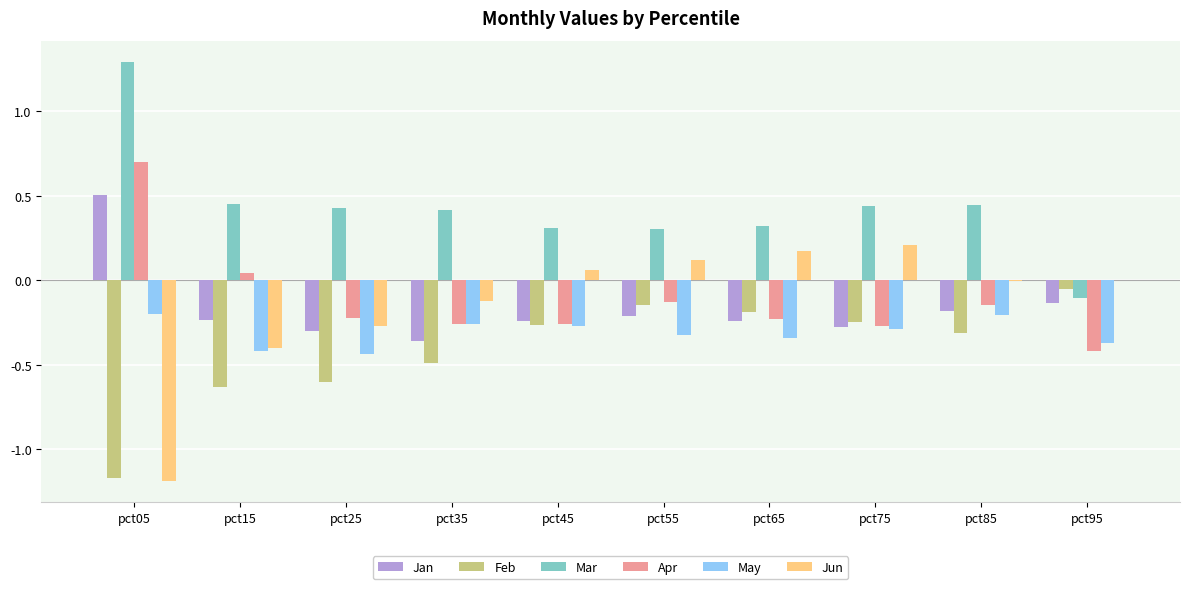

What is the total value across all series at pct45?

-0.7